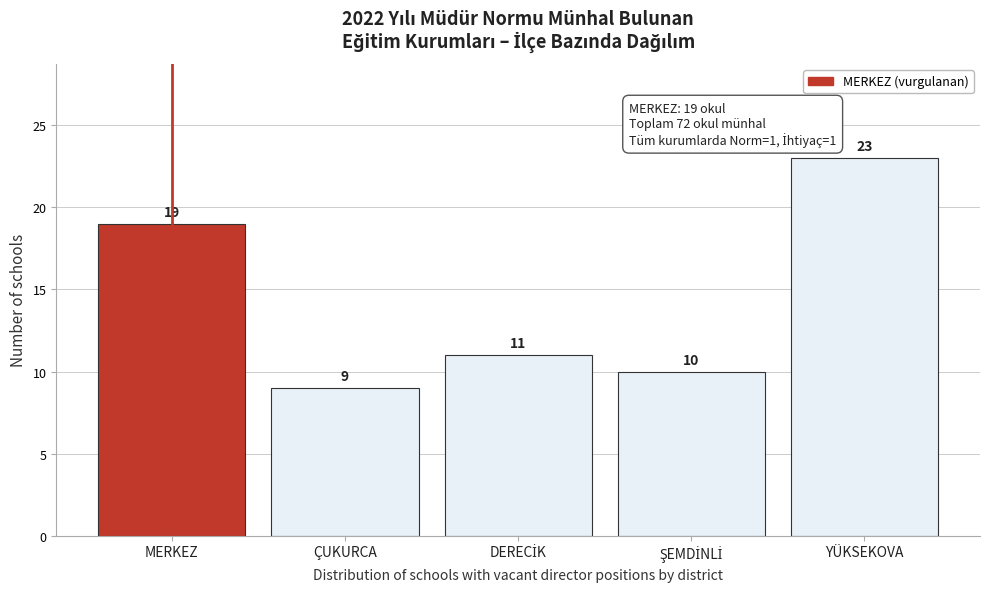

Reading right to left, what are all the values shown in this chart?

23	10	11	9	19